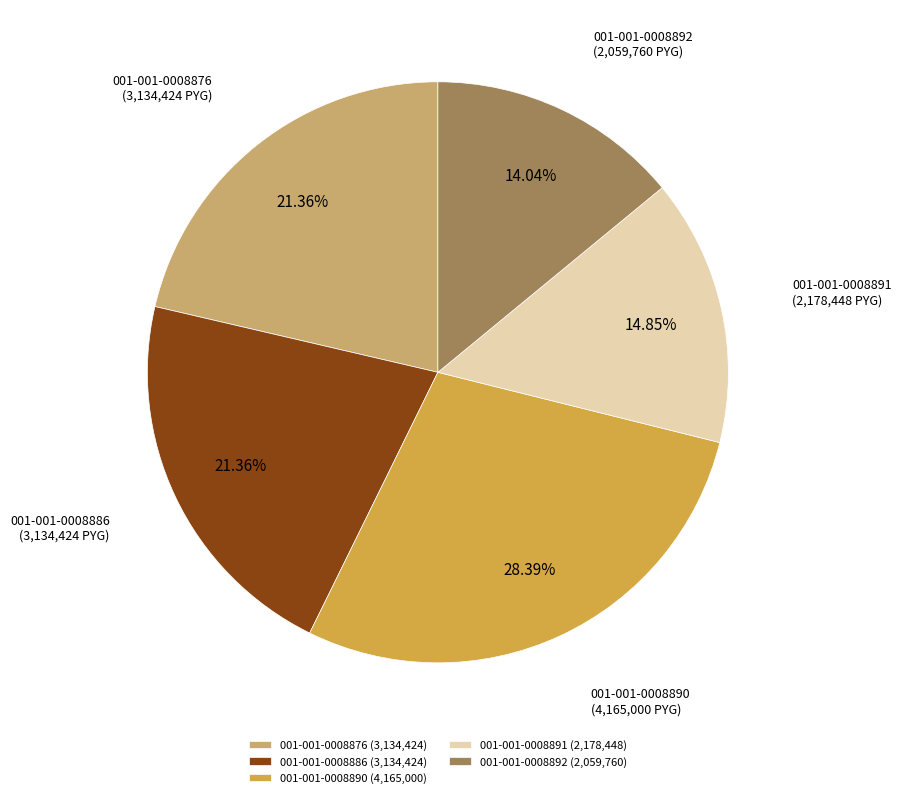

Does any single category account for the majority?

No